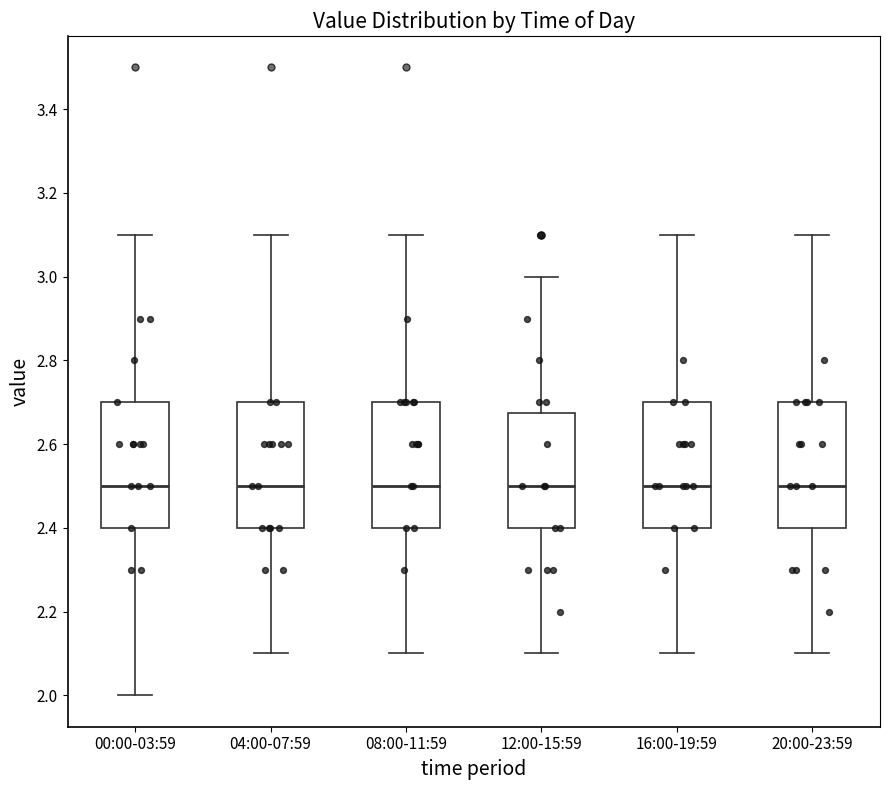

Reading left to right, read every box against the y-axis: the position of its median line, the range the box covers, and the ends of its whiskers. The values are not printed on the chart, so give them approximately, as read against the axis.

00:00-03:59: median 2.50, box 2.40 to 2.70, whiskers 2.00 to 3.10
04:00-07:59: median 2.50, box 2.40 to 2.70, whiskers 2.10 to 3.10
08:00-11:59: median 2.50, box 2.40 to 2.70, whiskers 2.10 to 3.10
12:00-15:59: median 2.50, box 2.40 to 2.68, whiskers 2.10 to 3.00
16:00-19:59: median 2.50, box 2.40 to 2.70, whiskers 2.10 to 3.10
20:00-23:59: median 2.50, box 2.40 to 2.70, whiskers 2.10 to 3.10